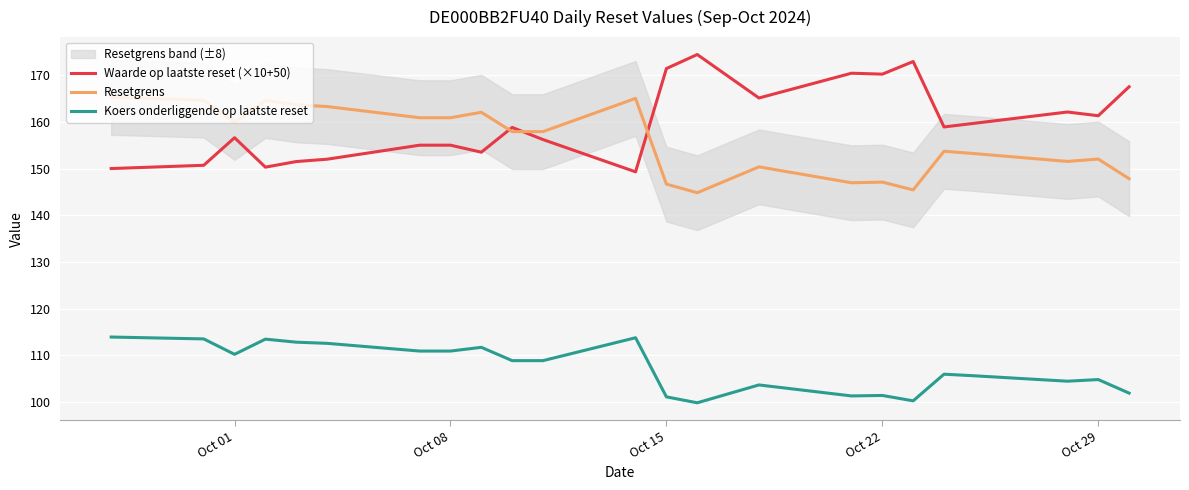

Which series has the largest total across all categories?

Waarde op laatste reset (×10+50)